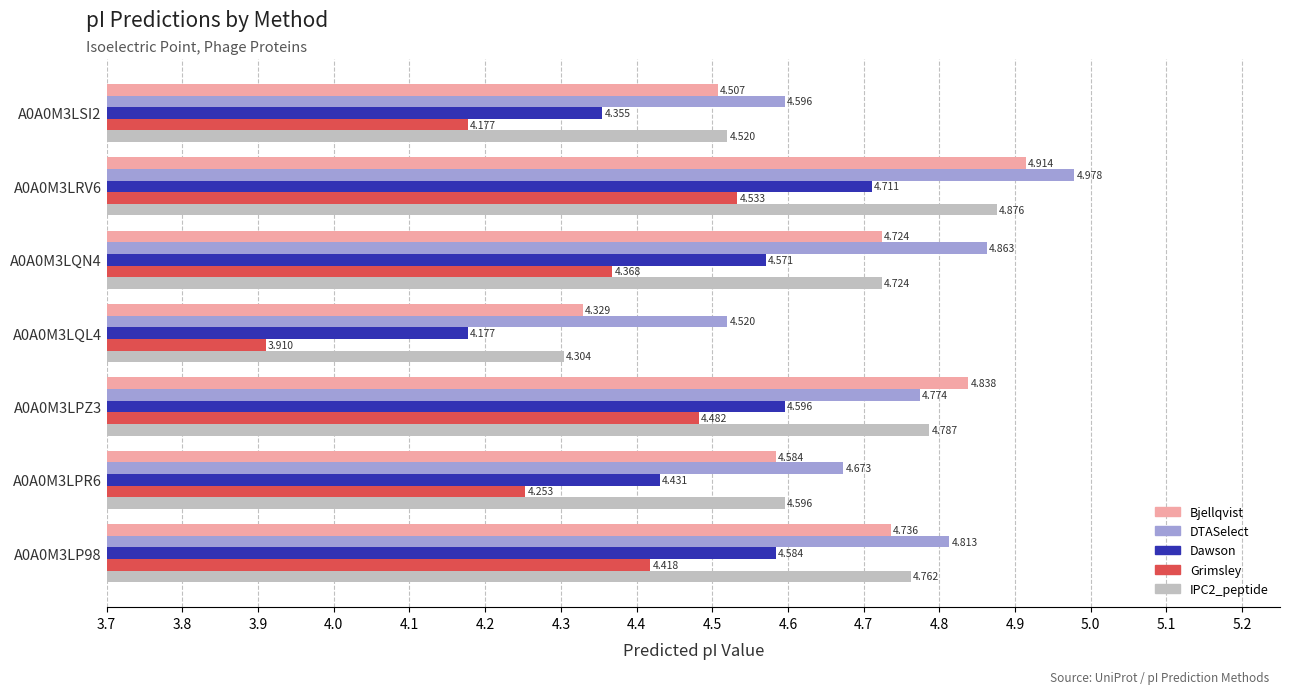

Which series has the largest range (max minus min)?

Grimsley